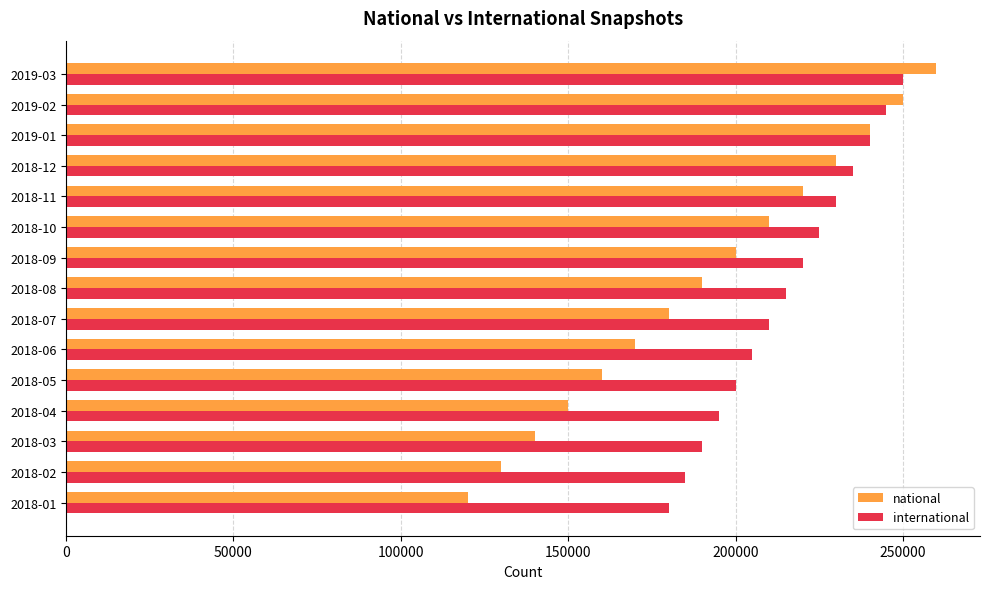

How many distinct data groups are displayed?

2